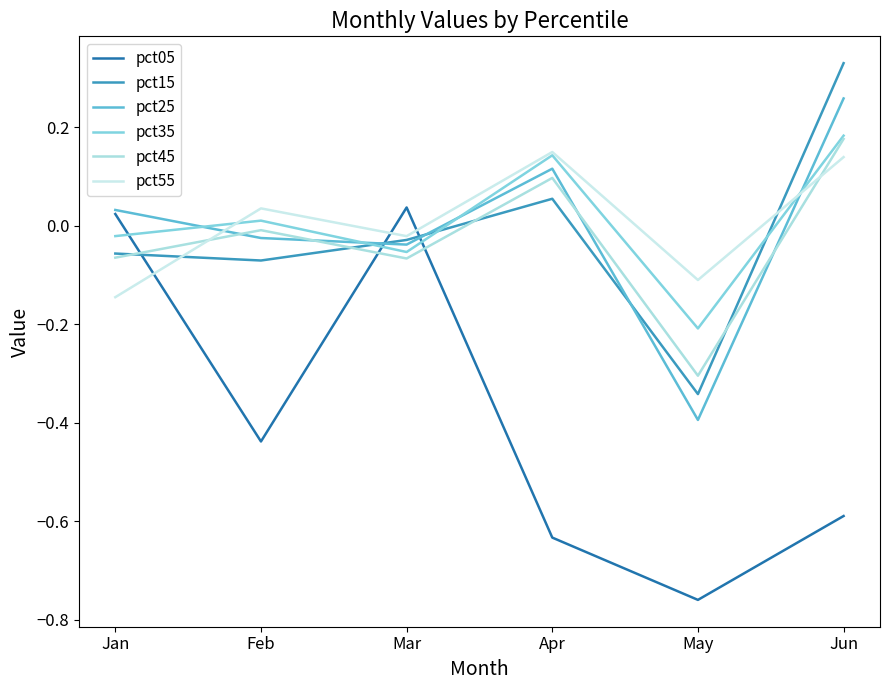

Where is the first local minimum for pct15?

Feb